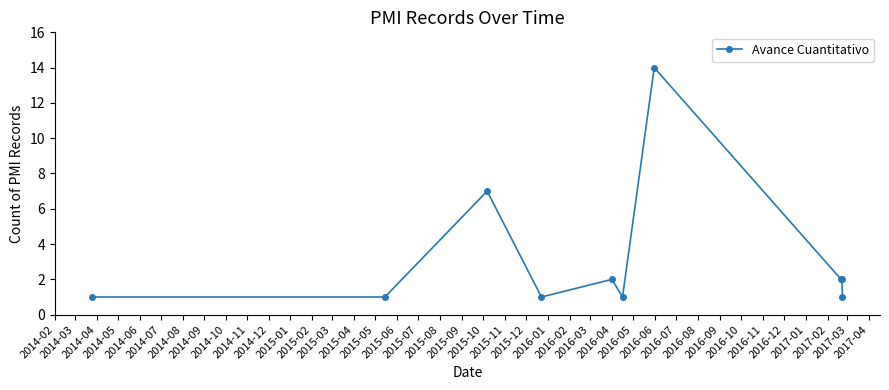

Does the chart have visible grid lines?

No